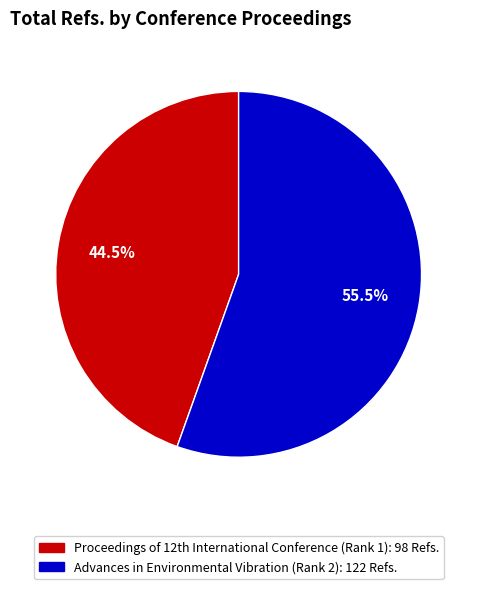

To the nearest percent, what is the average slice percentage?

50%